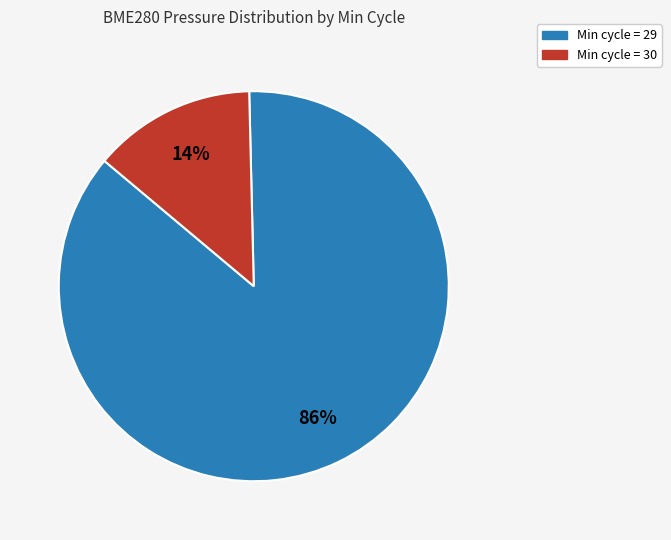

How many slices are in this pie chart?

2